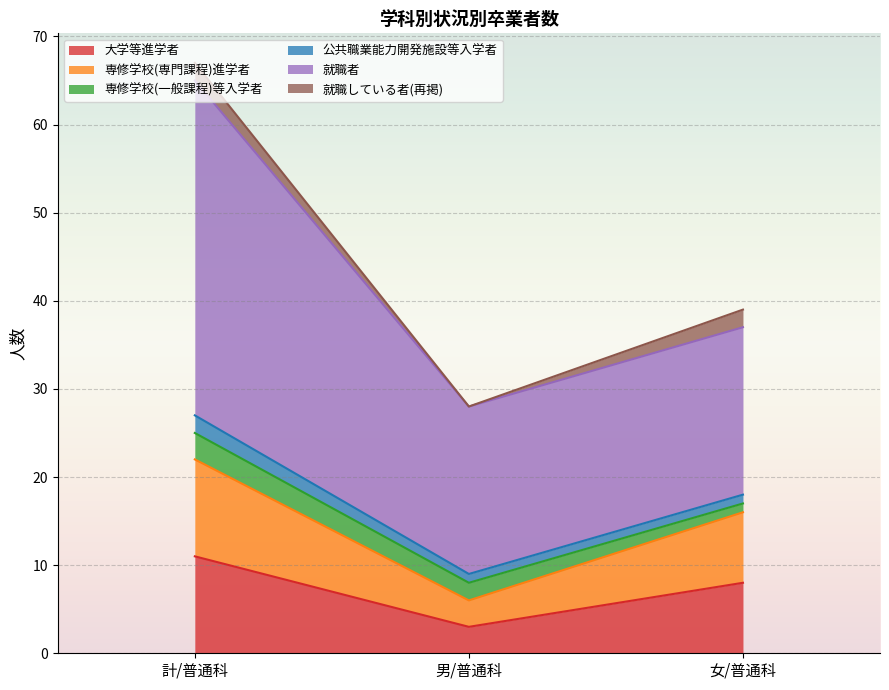

Which category has the lowest value across all series?

男/普通科